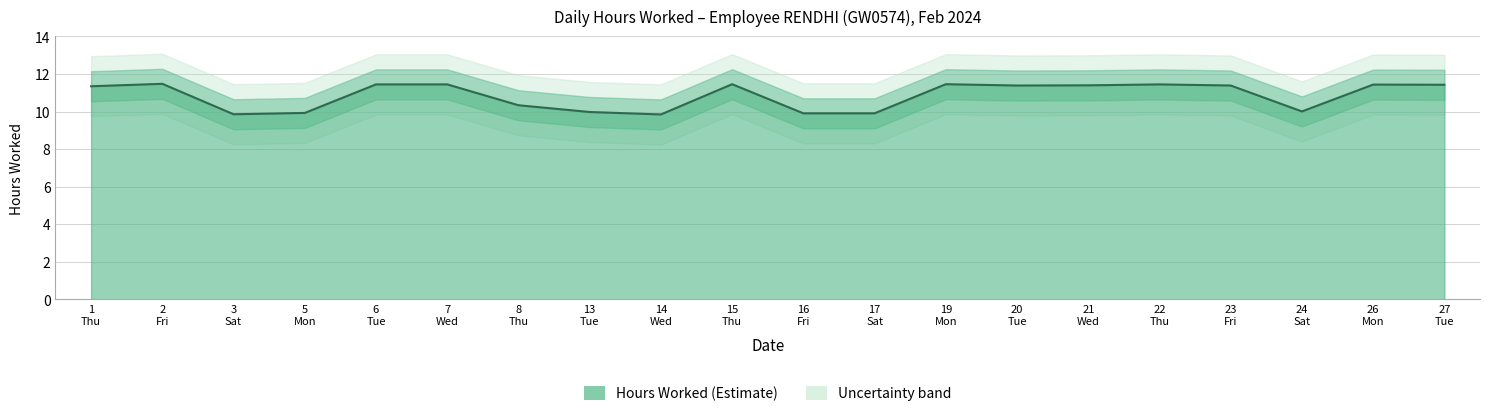

At which category does the data reach its first local peak?

2
Fri